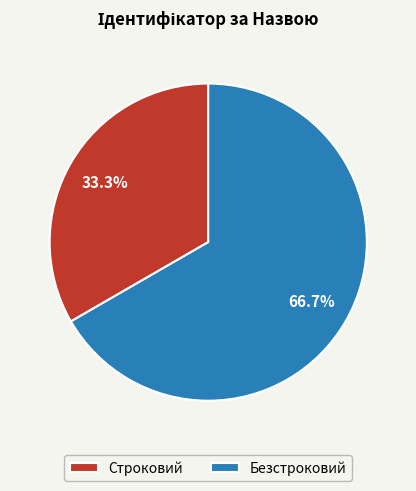

Is there any slice that represents more than half of the pie?

Yes